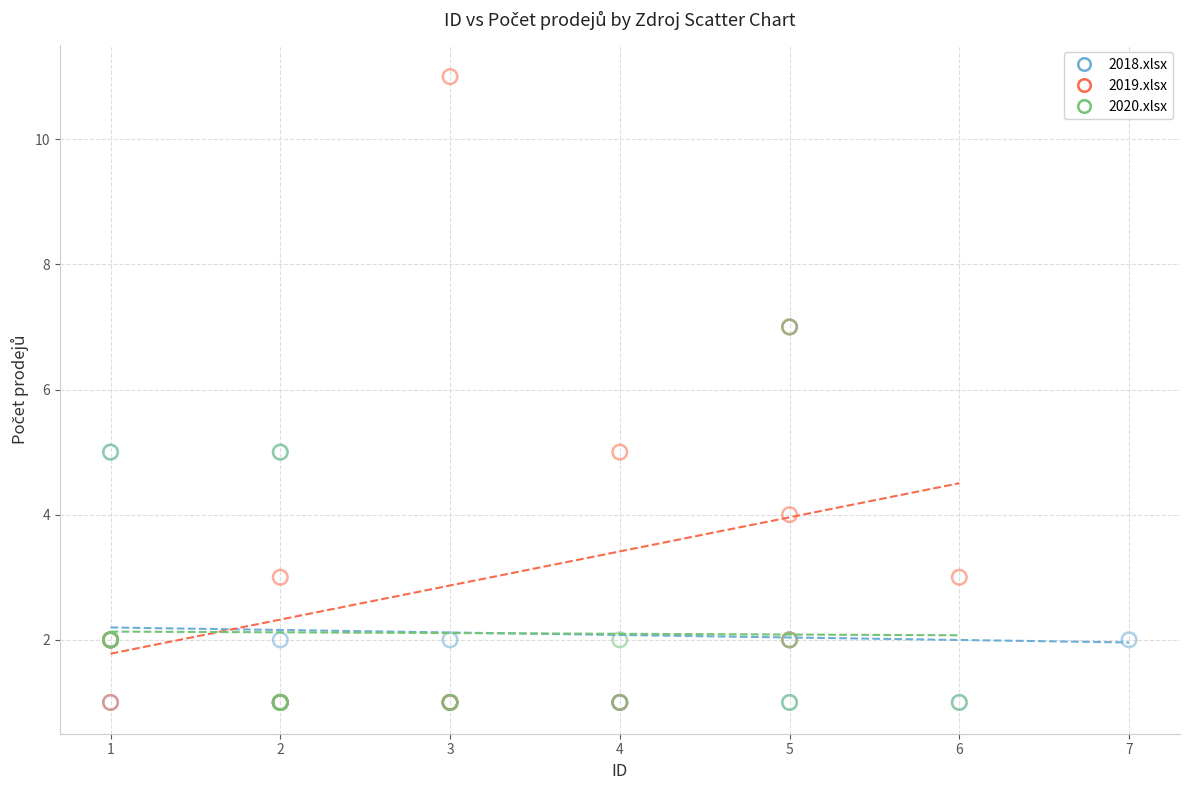

Which series has the widest spread of Y values?

2019.xlsx